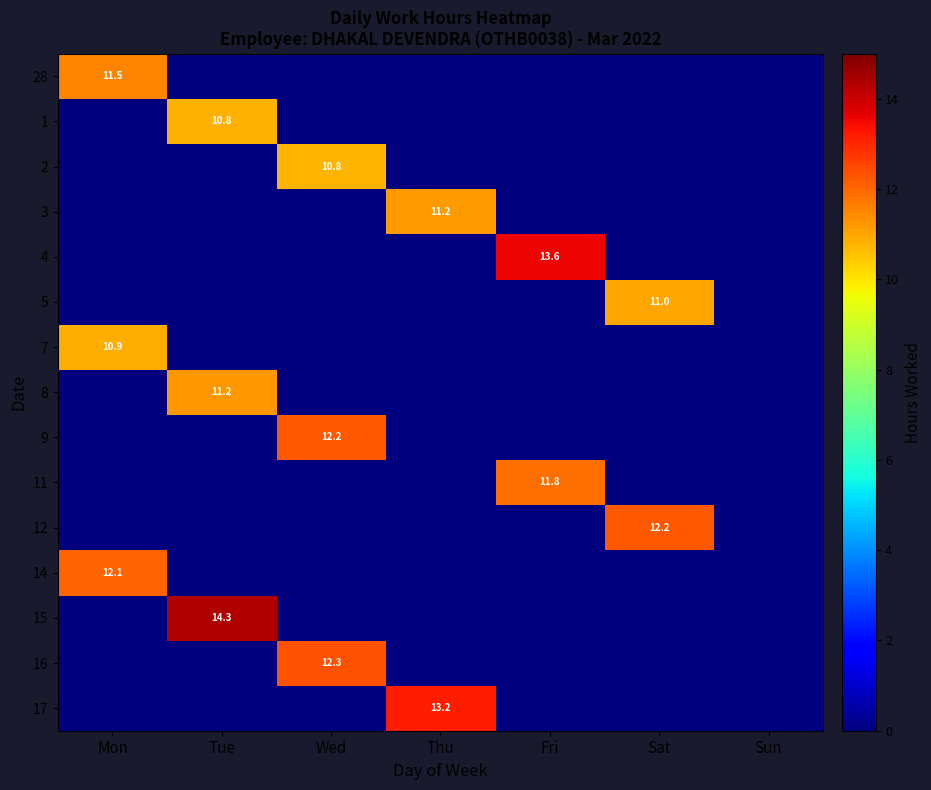

Is it true that 9 equals 12.2 at Wed?

True